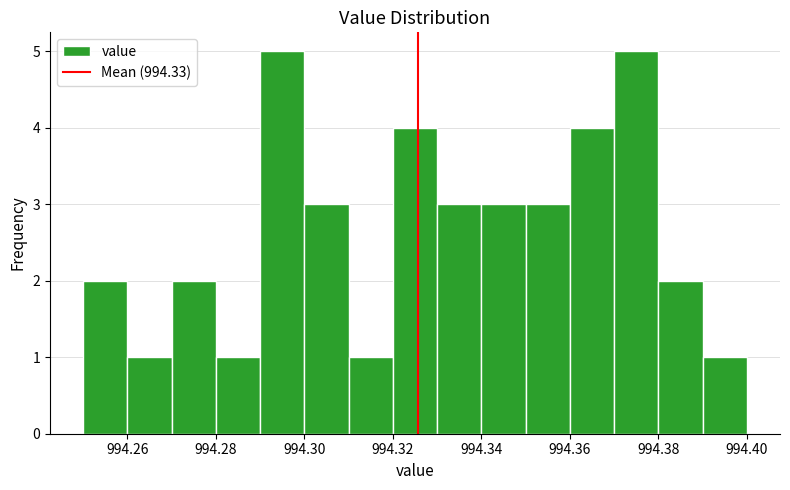

What is the height of the bar covering 994.32 to 994.33 on the x-axis? The values are not printed on the chart, so give them approximately, as read against the axis.

4